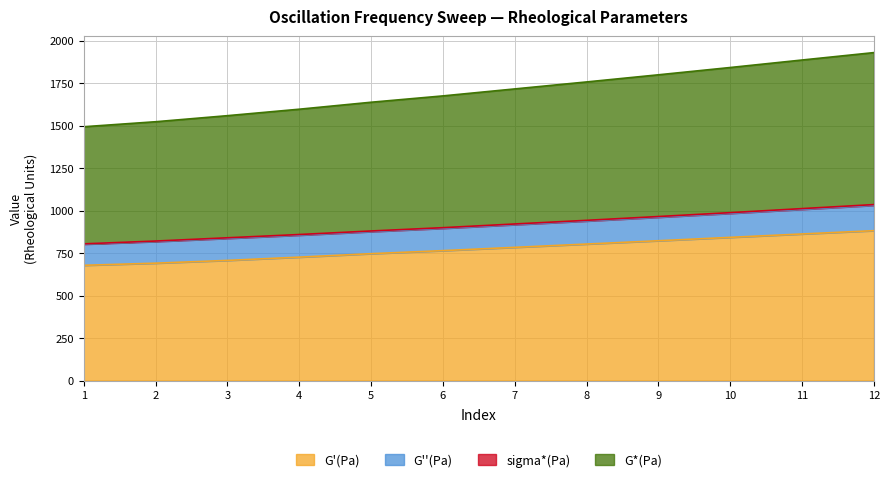

What is the minimum value for G'(Pa)?

677.9